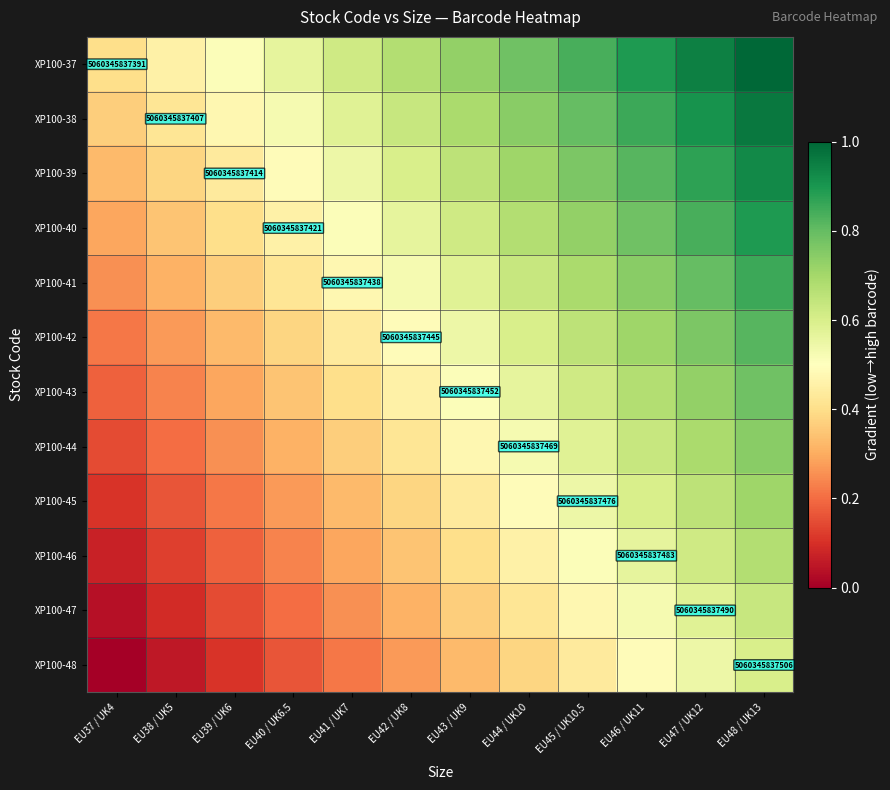

Count the number of data series in this chart.

12